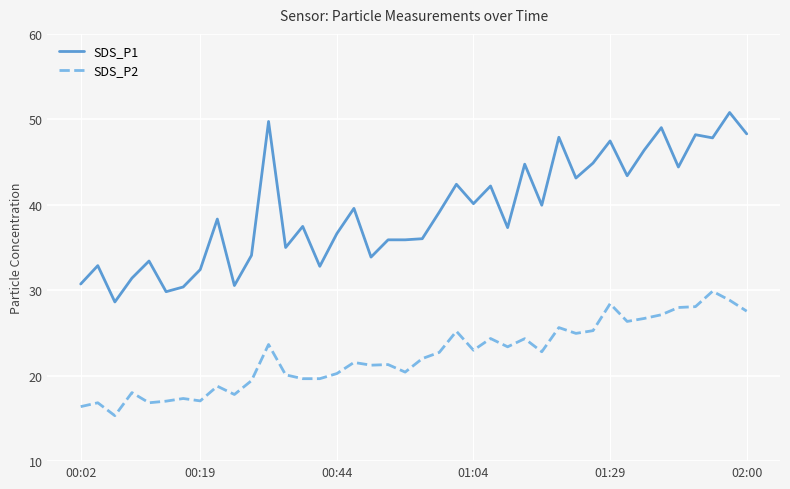

Rank the series by their average value, from highest to lowest.

SDS_P1, SDS_P2